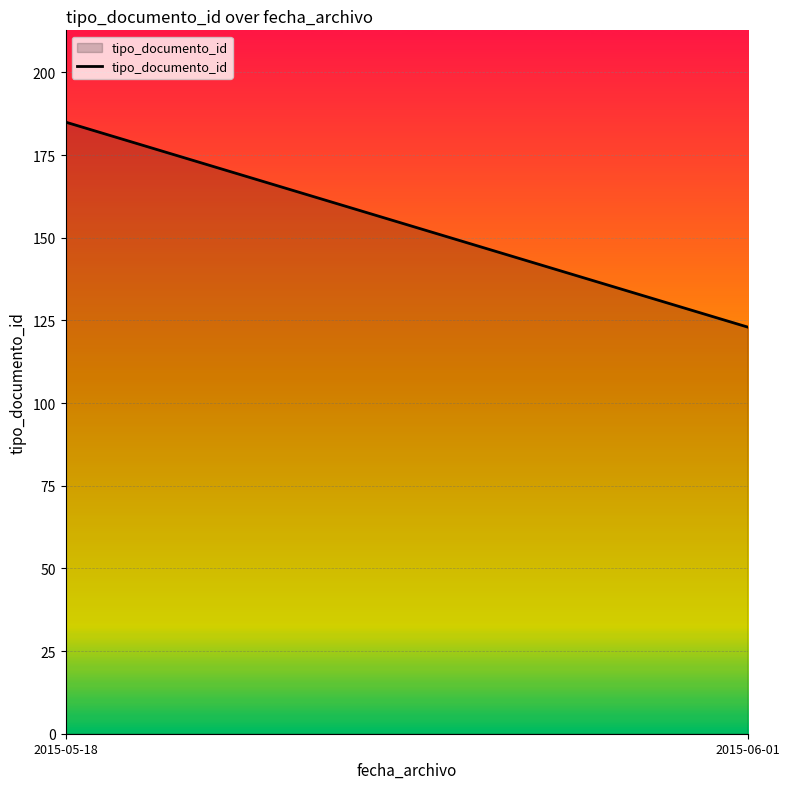

True or false: the data shows 185 at 2015-05-18.

True